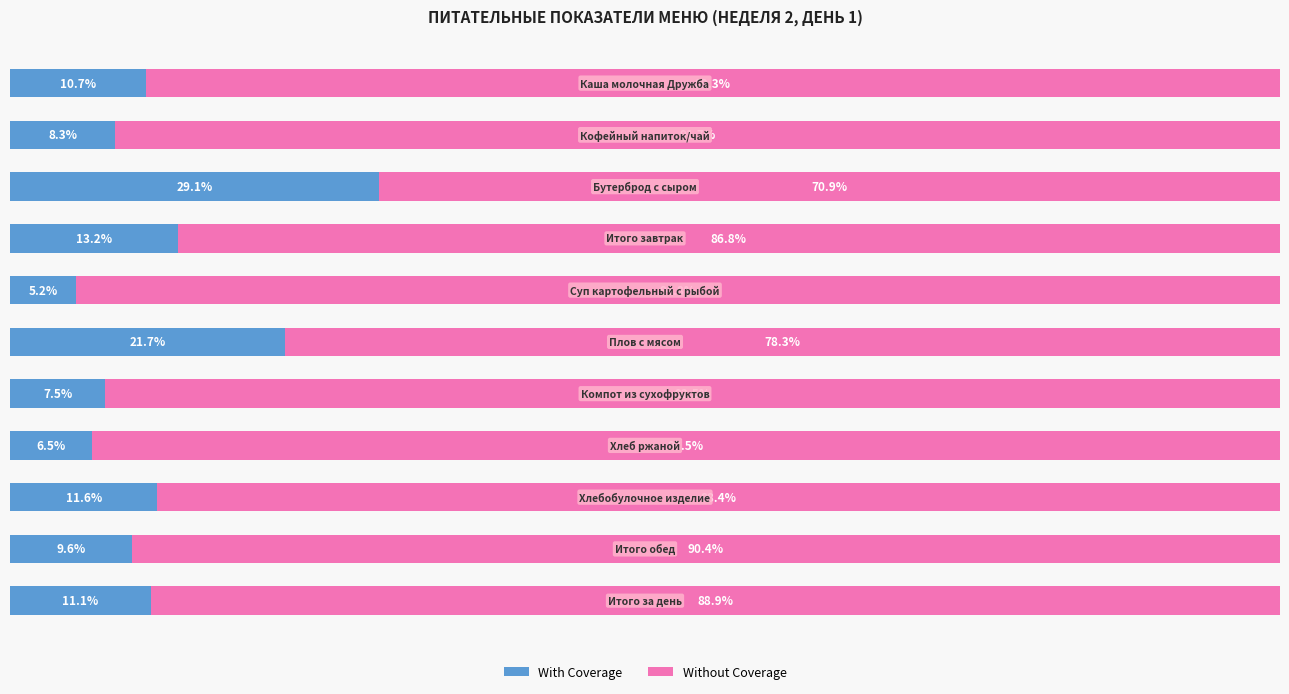

Reading right to left, extract all data points from this chart.

With Coverage: 11.1	9.6	11.6	6.5	7.5	21.7	5.2	13.2	29.1	8.3	10.7
Without Coverage: 88.9	90.4	88.4	93.5	92.5	78.3	94.8	86.8	70.9	91.7	89.3